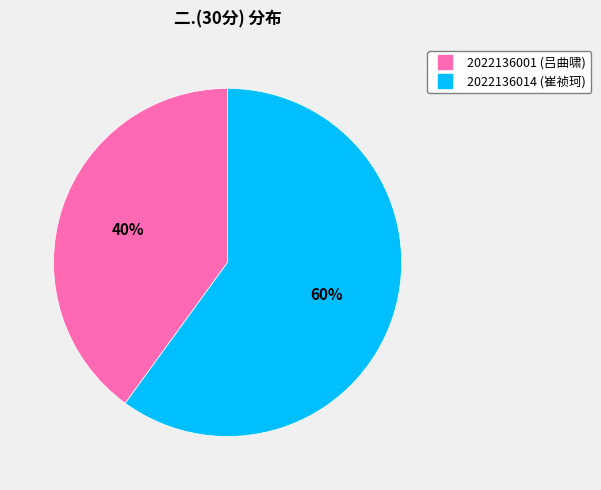

Between 2022136001 and 2022136014, which is larger?

2022136014